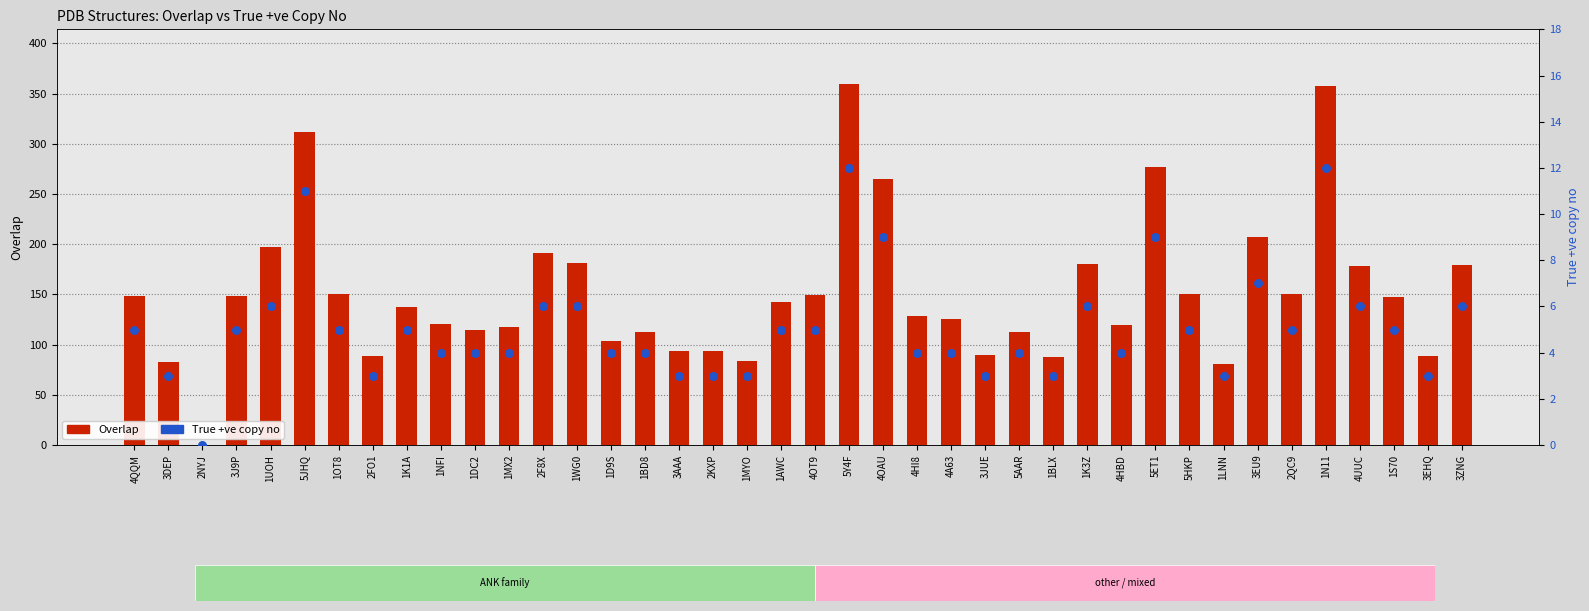

At which category is the sum across all series the highest?

5Y4F